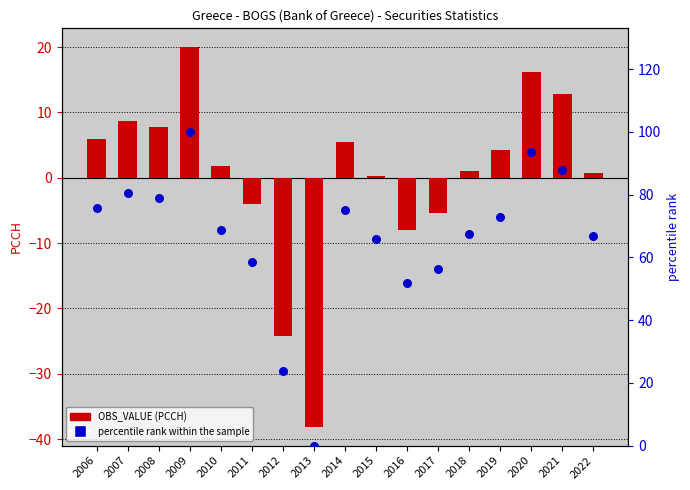

At which category is the sum across all series the highest?

2009